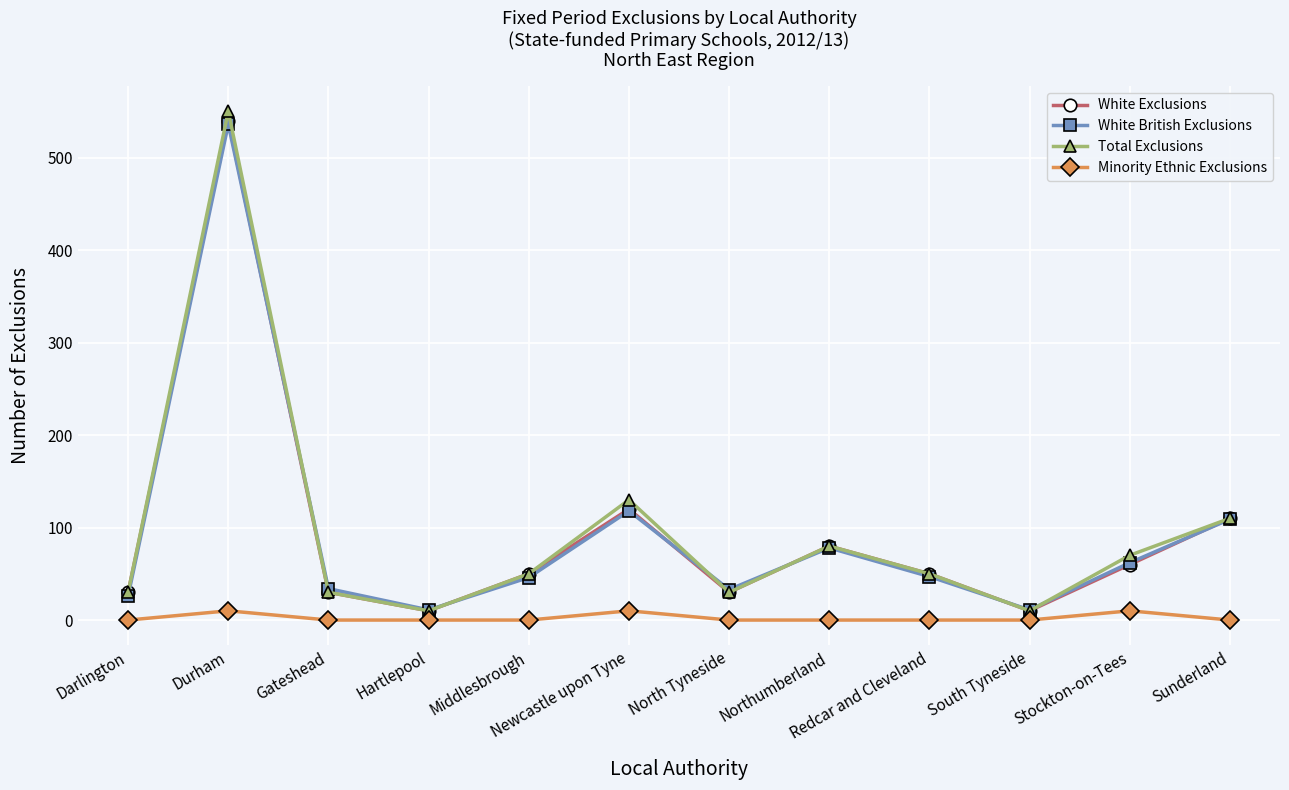

True or false: Total Exclusions has a value of 70 at Stockton-on-Tees.

True